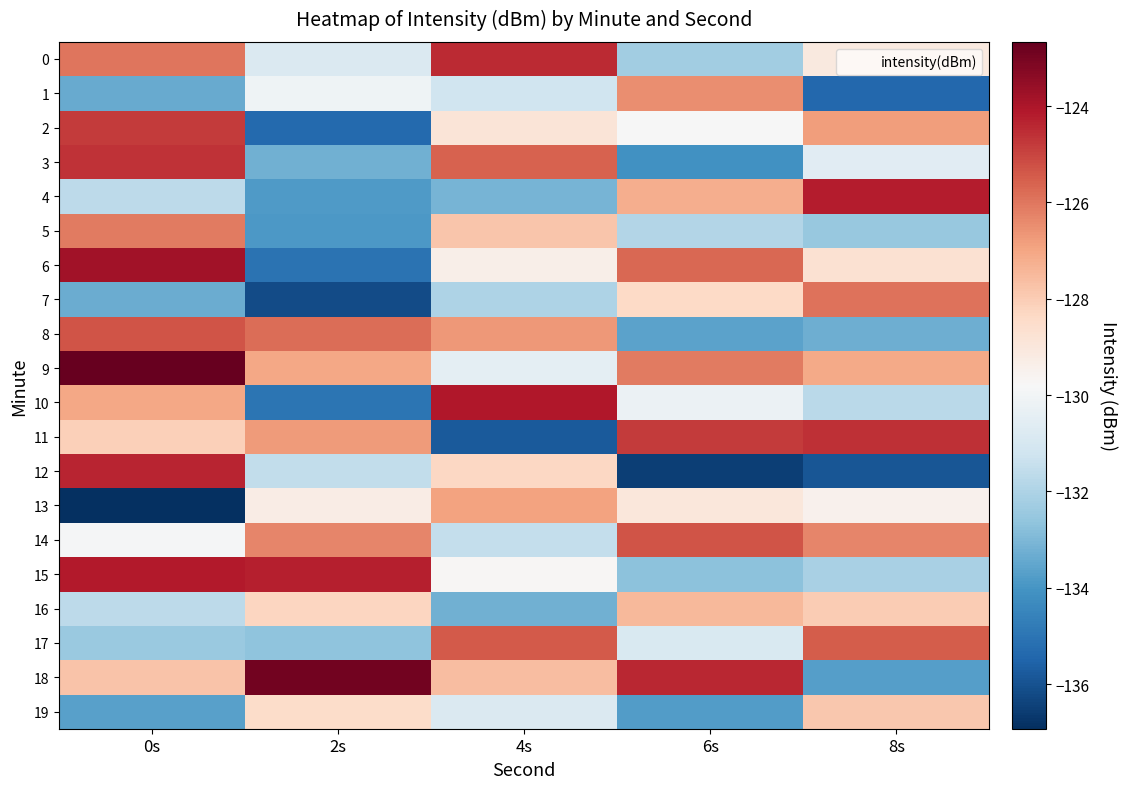

Reading left to right, transcribe all the data shown in this chart.

0: 0s=-126.0	2s=-130.8	4s=-124.5	6s=-132.3	8s=-129.1
1: 0s=-133.4	2s=-130.1	4s=-131.2	6s=-126.5	8s=-135.4
2: 0s=-124.8	2s=-135.3	4s=-128.9	6s=-129.8	8s=-126.8
3: 0s=-124.7	2s=-133.2	4s=-125.6	6s=-134.1	8s=-130.6
4: 0s=-131.7	2s=-133.8	4s=-133.1	6s=-127.2	8s=-124.2
5: 0s=-126.1	2s=-133.9	4s=-127.8	6s=-131.9	8s=-132.5
6: 0s=-123.8	2s=-135.1	4s=-129.4	6s=-125.7	8s=-128.7
7: 0s=-133.3	2s=-136.2	4s=-132.0	6s=-128.4	8s=-125.9
8: 0s=-125.3	2s=-125.8	4s=-126.7	6s=-133.6	8s=-133.3
9: 0s=-122.7	2s=-127.0	4s=-130.5	6s=-126.1	8s=-127.1
10: 0s=-127.0	2s=-135.0	4s=-124.1	6s=-130.2	8s=-131.7
11: 0s=-128.1	2s=-126.8	4s=-135.8	6s=-124.8	8s=-124.6
12: 0s=-124.3	2s=-131.5	4s=-128.3	6s=-136.5	8s=-135.9
13: 0s=-136.9	2s=-129.3	4s=-126.9	6s=-129.0	8s=-129.5
14: 0s=-129.9	2s=-126.3	4s=-131.5	6s=-125.3	8s=-126.3
15: 0s=-124.1	2s=-124.3	4s=-129.7	6s=-132.7	8s=-132.1
16: 0s=-131.7	2s=-128.3	4s=-133.2	6s=-127.5	8s=-128.0
17: 0s=-132.4	2s=-132.7	4s=-125.4	6s=-130.9	8s=-125.5
18: 0s=-127.8	2s=-122.9	4s=-127.6	6s=-124.4	8s=-133.7
19: 0s=-133.7	2s=-128.5	4s=-130.8	6s=-133.8	8s=-127.9